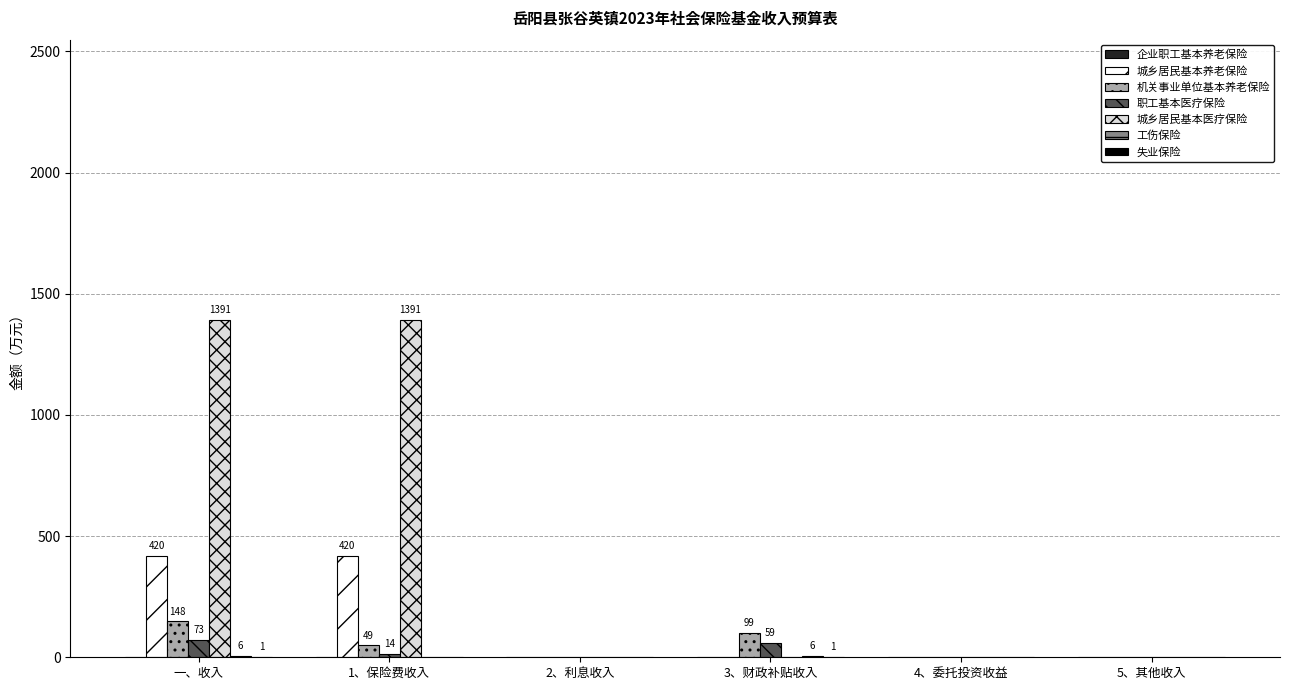

Which series changed the most between 1、保险费收入 and 5、其他收入?

城乡居民基本医疗保险